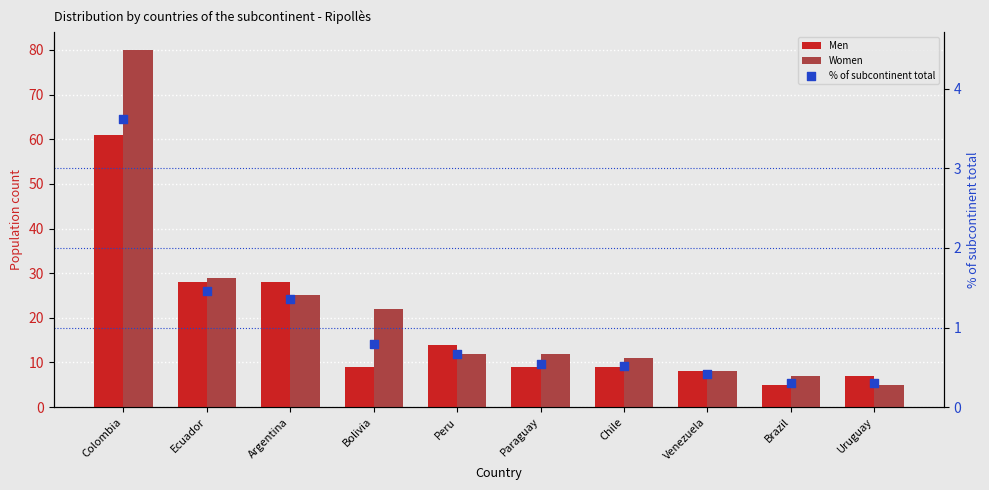

Which series reaches the minimum Y coordinate?

% of subcontinent total